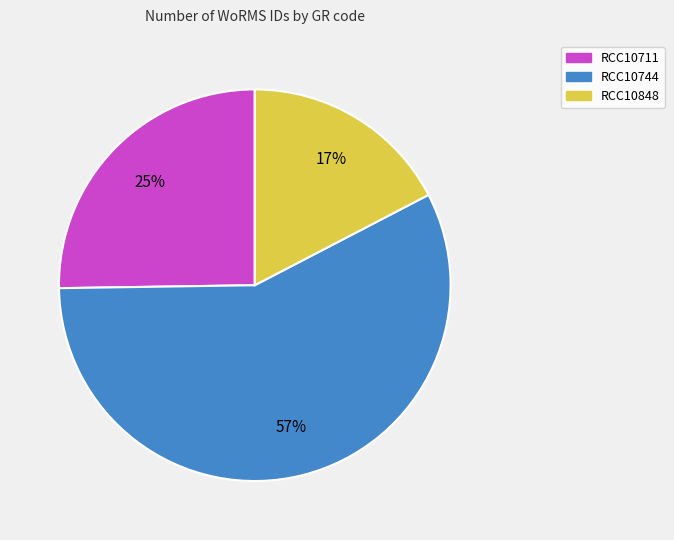

Is it true that RCC10711 is 34% of the pie?

False